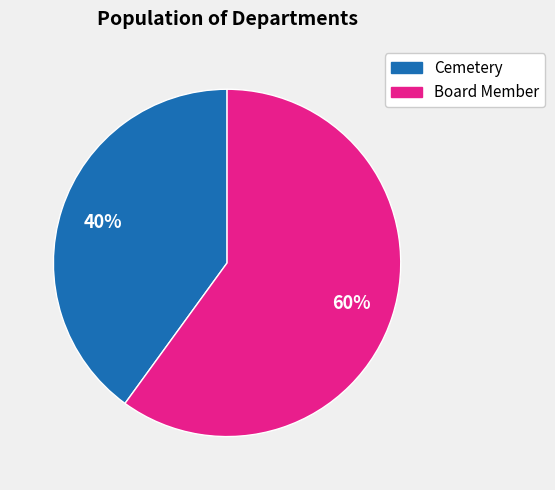

Does Board Member account for over 50% of the chart?

Yes